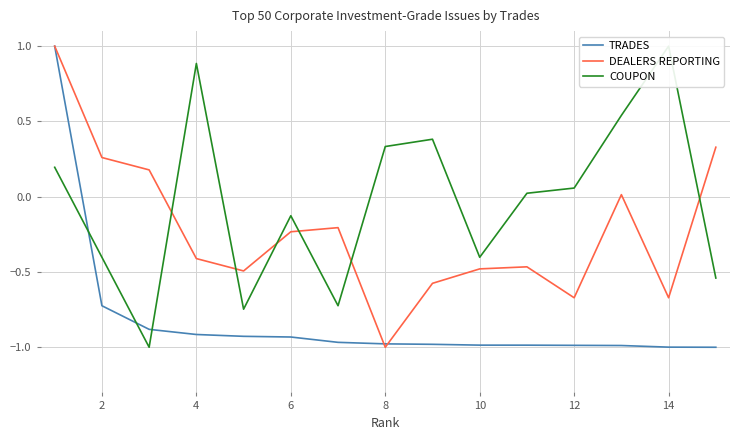

True or false: DEALERS REPORTING and TRADES intersect in this chart.

True